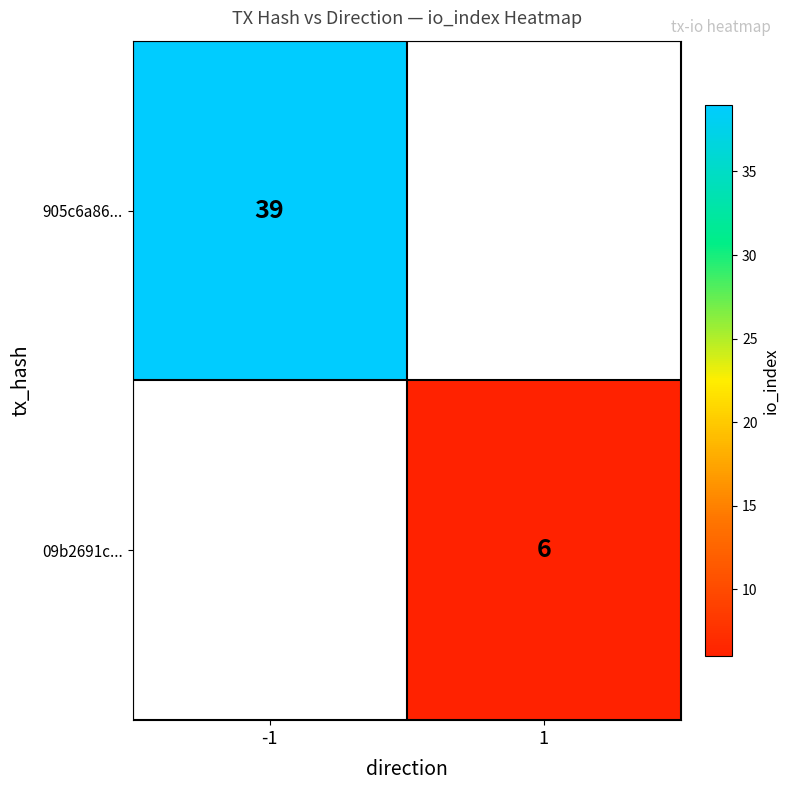

The value of 905c6a86... at -1 is 39. True or false?

True